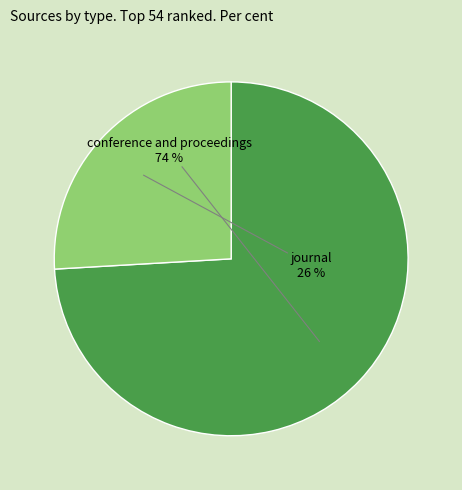

The journal slice represents 26% of the pie. True or false?

True